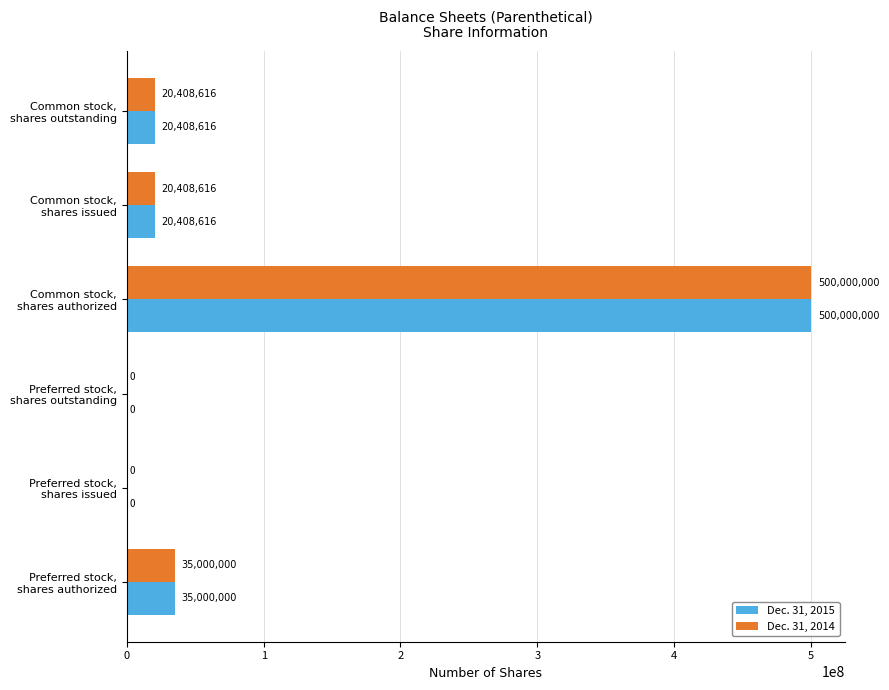

Count the number of data series in this chart.

2